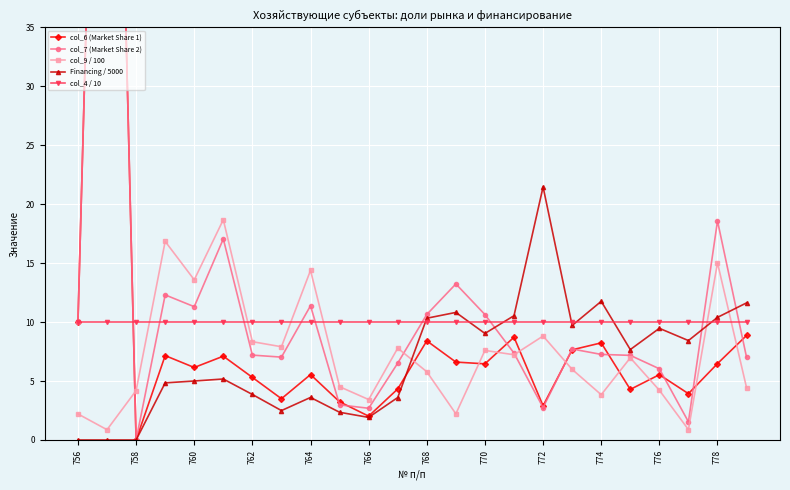

Reading left to right, list all the values displayed in this chart.

col_6 (Market Share 1): 10.0	100.0	0.0	7.2	6.2	7.1	5.3	3.5	5.5	3.2	2.0	4.3	8.4	6.6	6.5	8.7	2.9	7.7	8.2	4.3	5.5	3.9	6.5	8.9
col_7 (Market Share 2): 10.0	100.0	0.0	12.3	11.3	17.1	7.2	7.0	11.4	3.0	2.7	6.5	10.7	13.2	10.6	7.4	2.8	7.7	7.3	7.2	6.0	1.5	18.6	7.0
col_9 / 100: 2.2	0.9	4.2	16.9	13.6	18.7	8.3	7.9	14.4	4.5	3.4	7.8	5.8	2.2	7.6	7.2	8.8	6.0	3.8	7.0	4.2	0.9	15.0	4.4
Financing / 5000: 0.0	0.0	0.0	4.8	5.0	5.2	3.9	2.5	3.6	2.4	1.9	3.6	10.3	10.8	9.0	10.5	21.5	9.7	11.8	7.7	9.5	8.4	10.4	11.6
col_4 / 10: 10.0	10.0	10.0	10.0	10.0	10.0	10.0	10.0	10.0	10.0	10.0	10.0	10.0	10.0	10.0	10.0	10.0	10.0	10.0	10.0	10.0	10.0	10.0	10.0